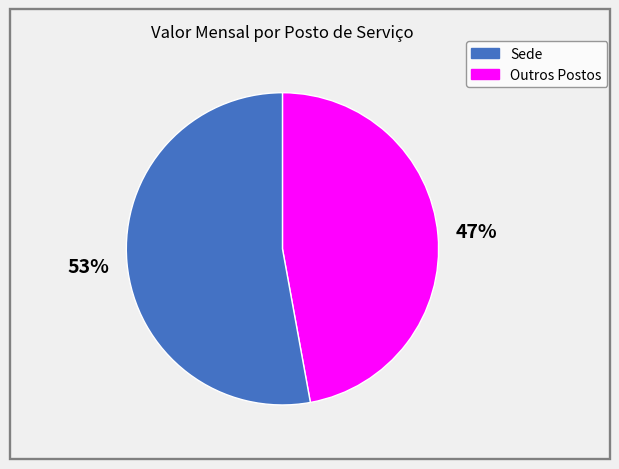

To the nearest percent, what is the average slice percentage?

50%